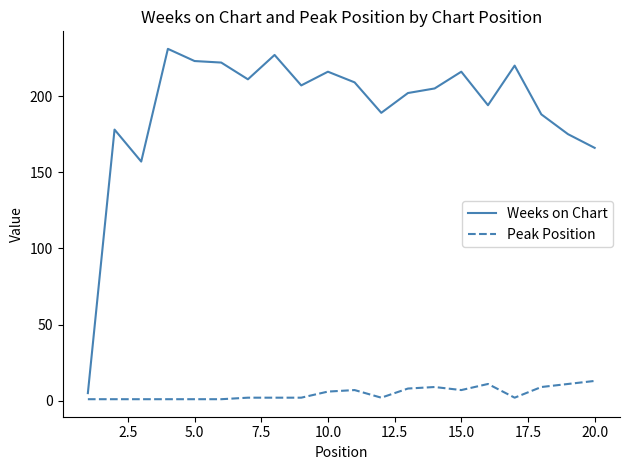

Which series has the largest total across all categories?

Weeks on Chart